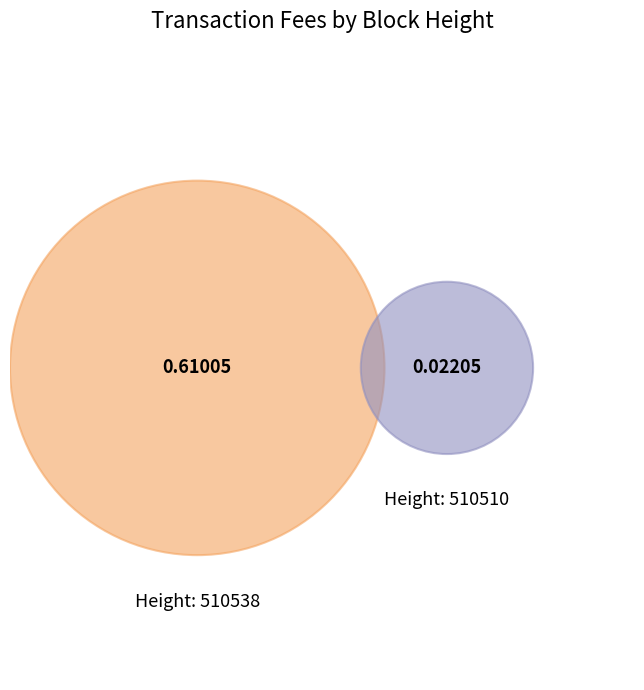

What percentage is the 510510 slice, to the nearest percent?

3%